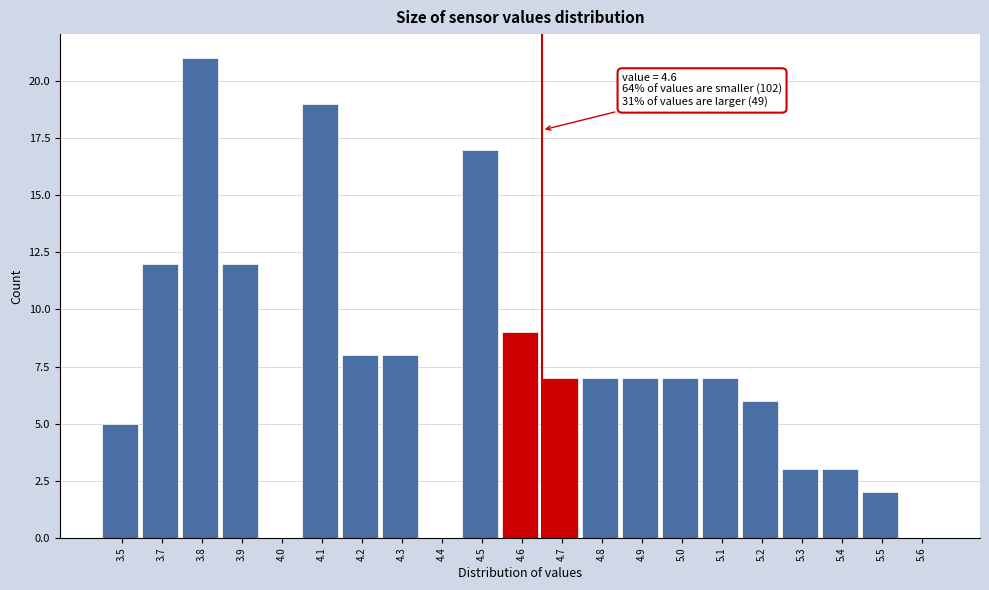

Reading left to right, transcribe all the data shown in this chart.

3.5=5	3.7=12	3.8=21	3.9=12	4.0=0	4.1=19	4.2=8	4.3=8	4.4=0	4.5=17	4.6=9	4.7=7	4.8=7	4.9=7	5.0=7	5.1=7	5.2=6	5.3=3	5.4=3	5.5=2	5.6=0